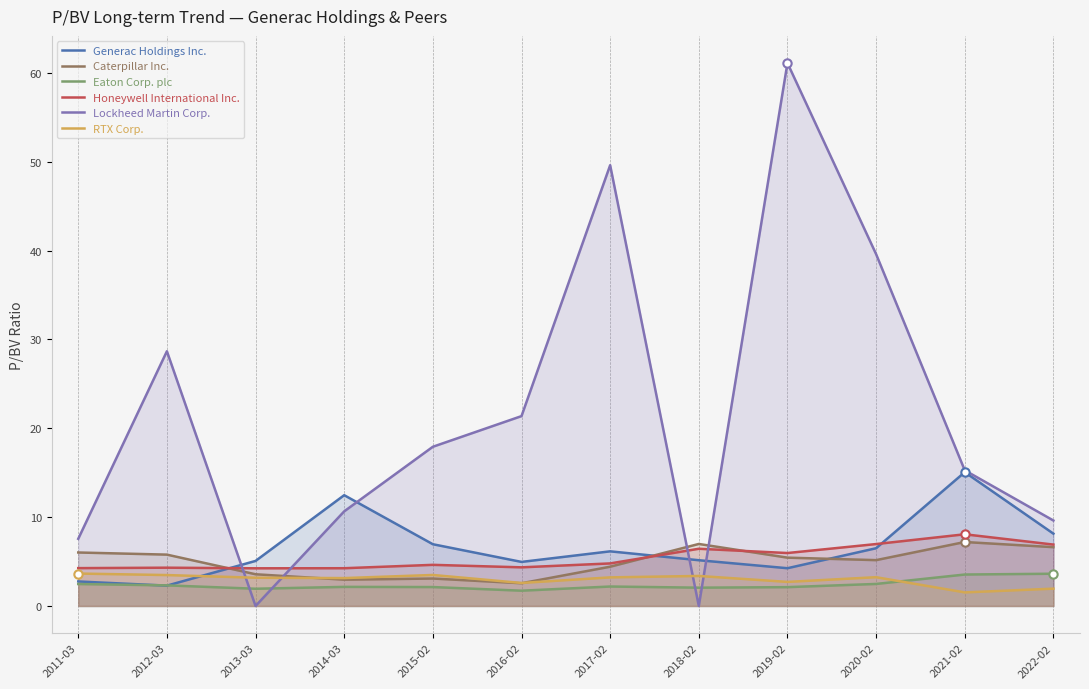

What is the total value across all series at 2015-02?

38.2